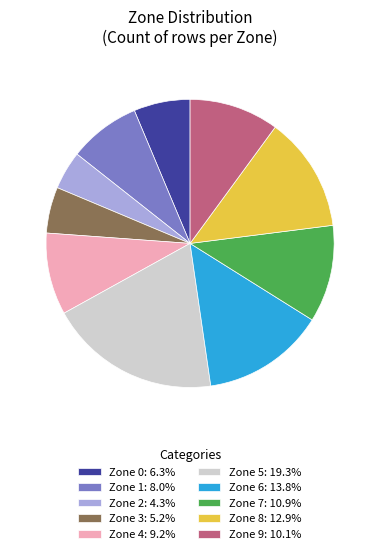

What is the largest slice in the pie chart?

Zone 5